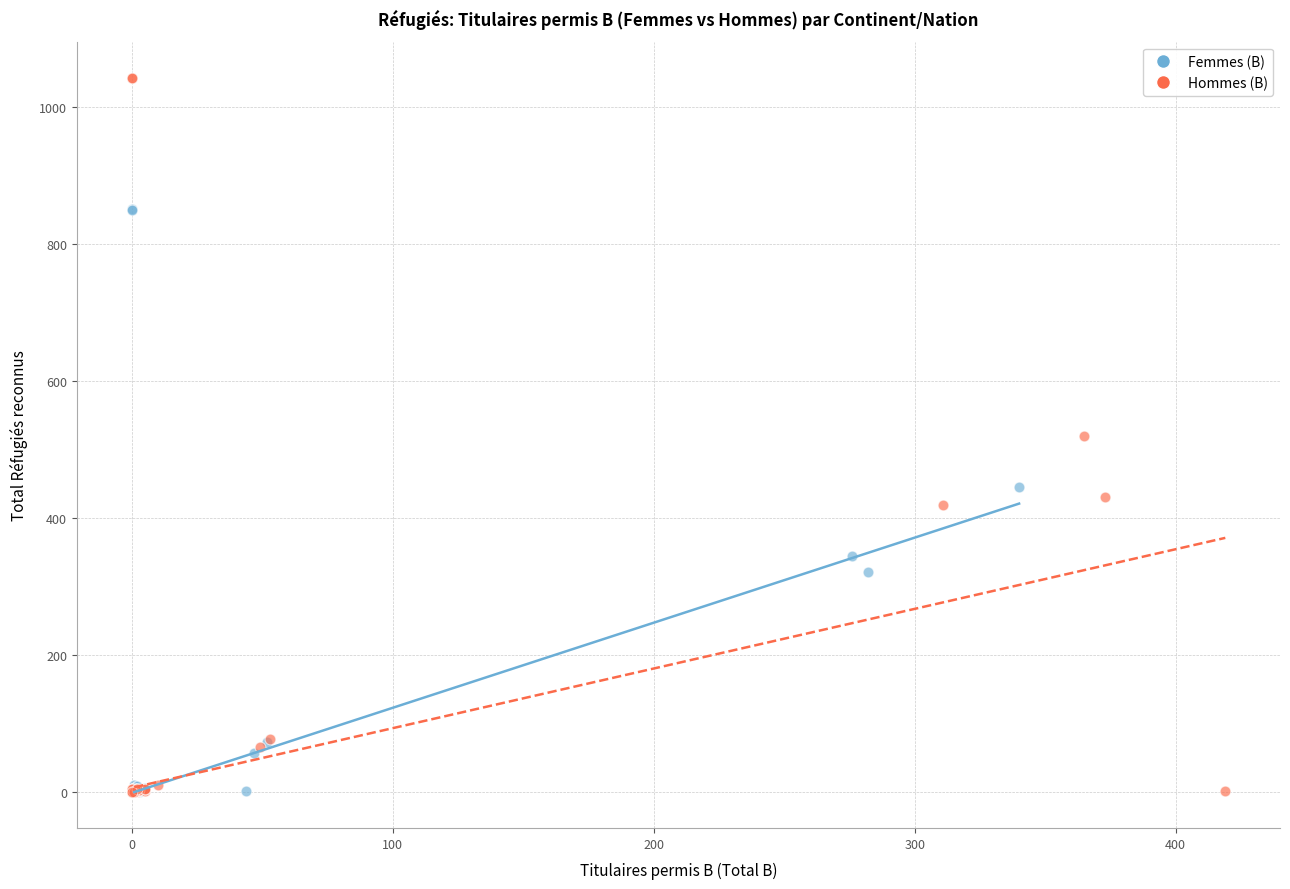

Which series has the largest Y range (max minus min)?

Hommes (B)